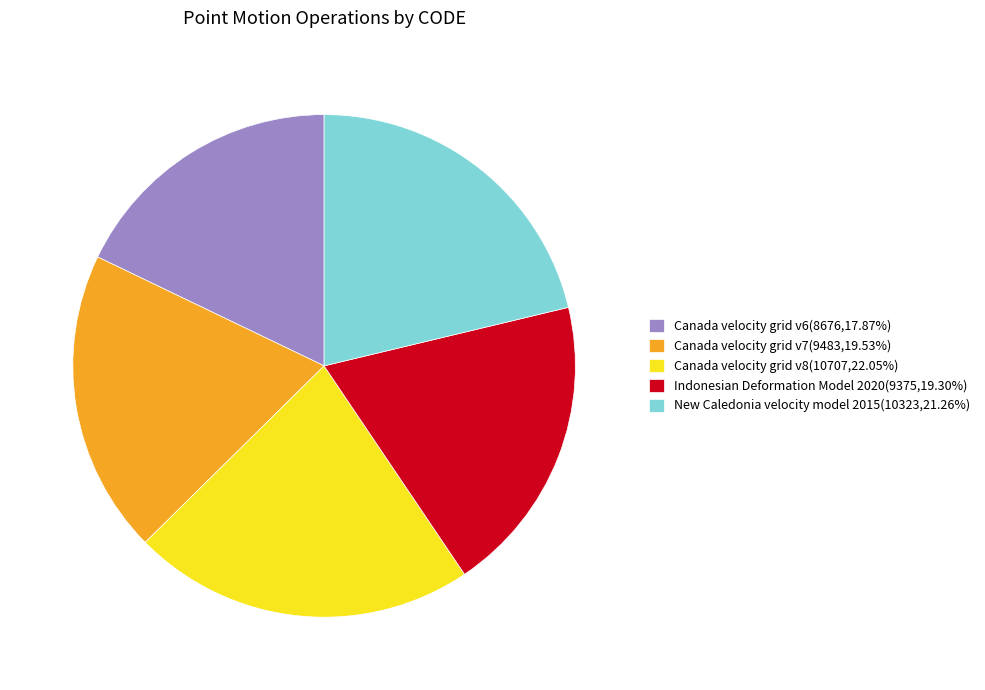

Which has a higher value, Canada velocity grid v6 or New Caledonia velocity model 2015?

New Caledonia velocity model 2015